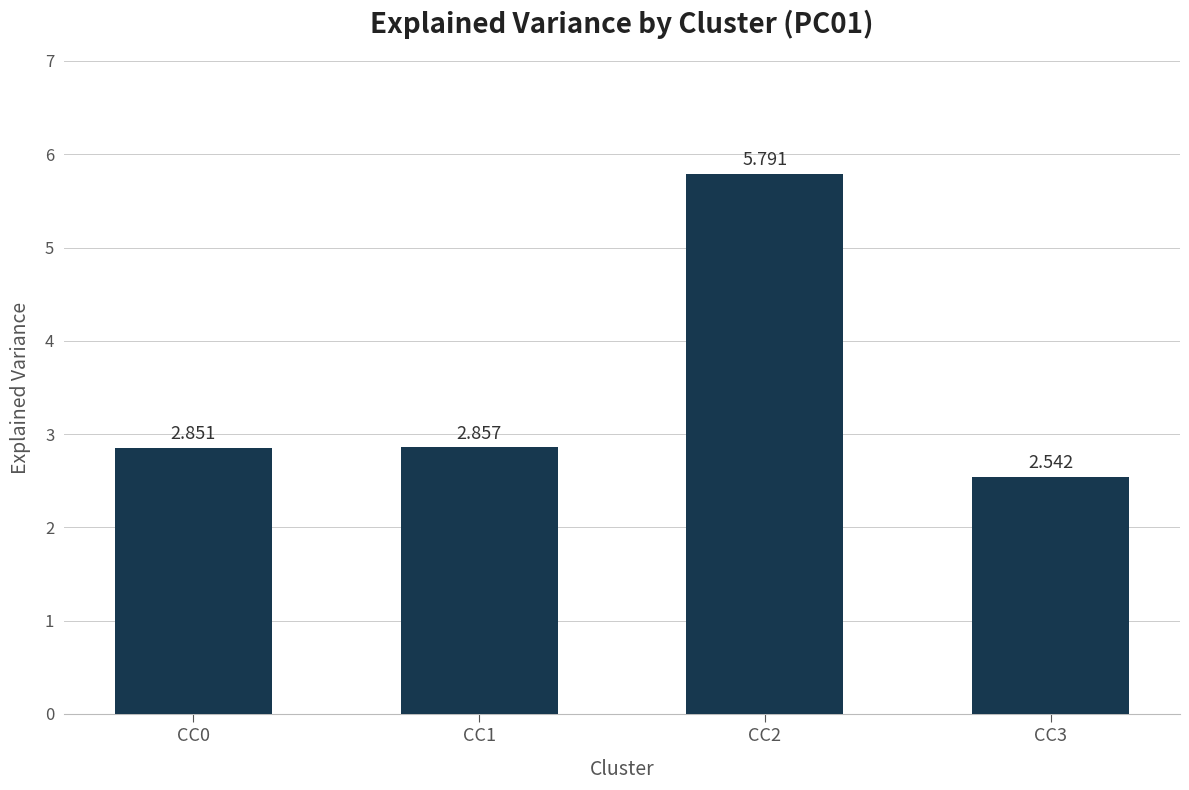

Are the bars horizontal?

No